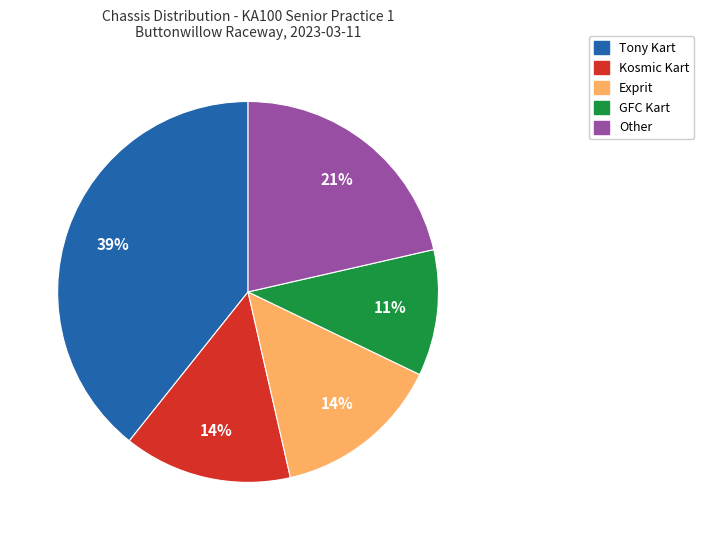

Is there any slice that represents more than half of the pie?

No